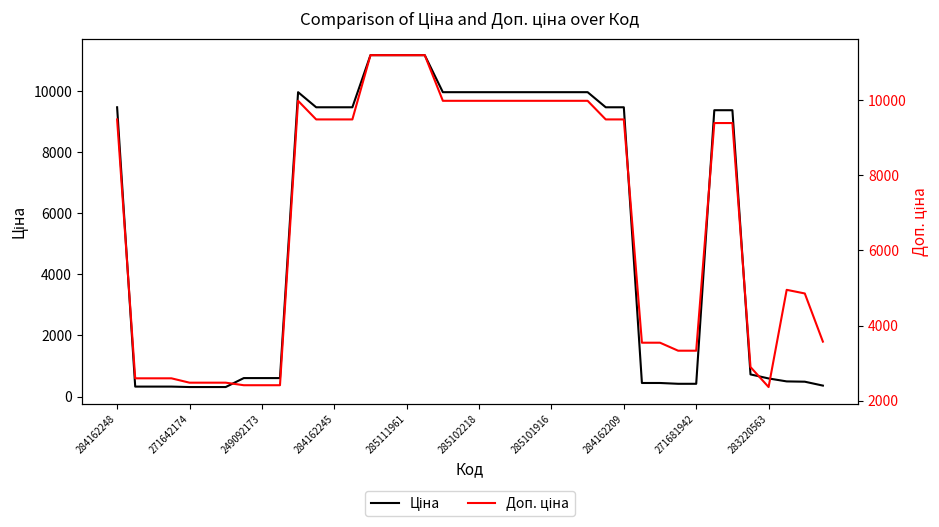

How many data points in Ціна are above 9480?

20